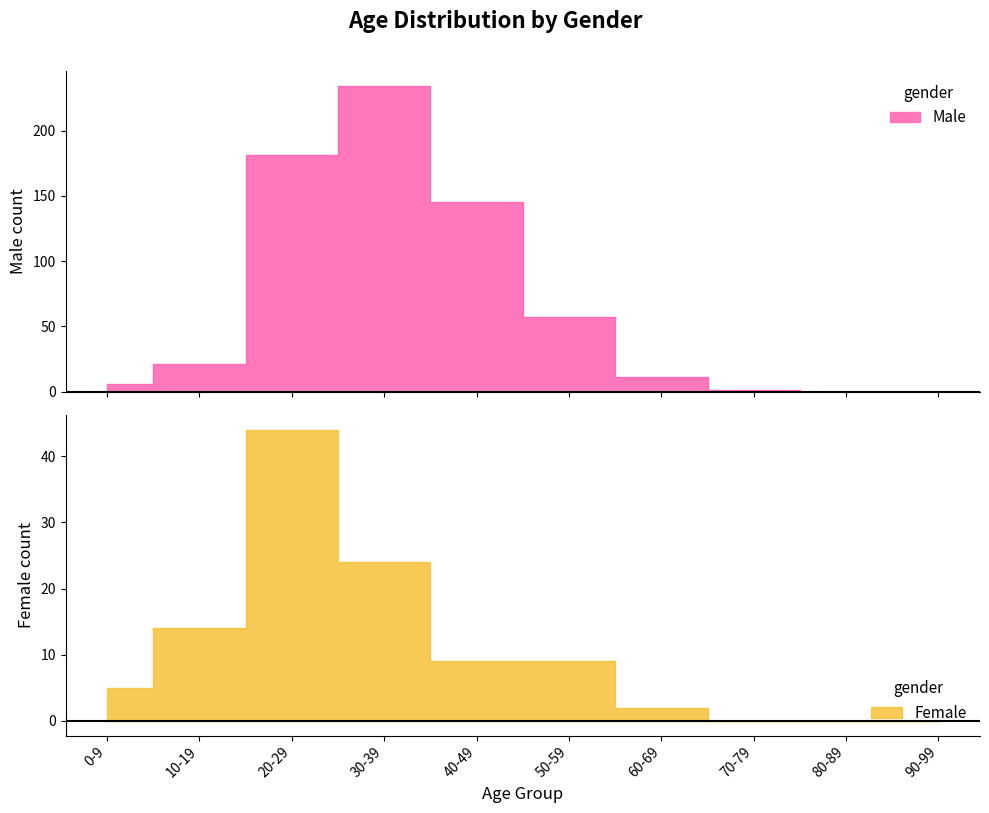

At which label does Female first exceed -5?

60-69